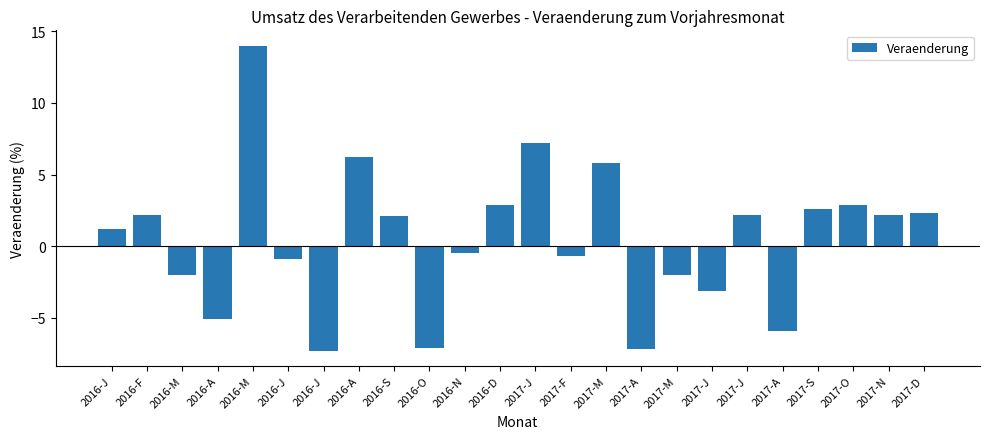

How many values exceed 2?

12